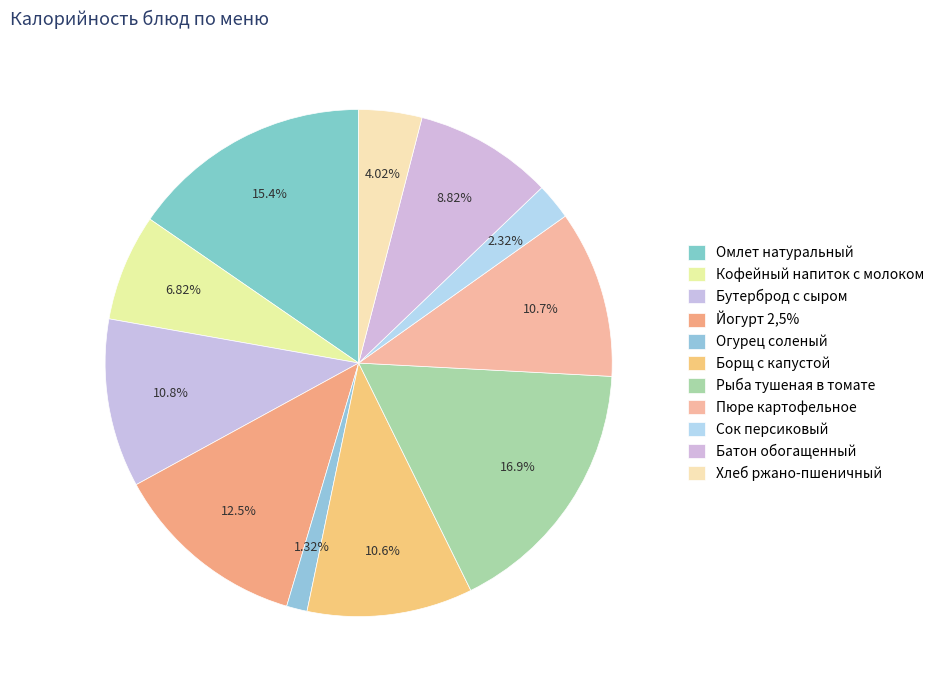

Rank the categories by value from lowest to highest.

Огурец соленый, Сок персиковый, Хлеб ржано-пшеничный, Кофейный напиток с молоком, Батон обогащенный, Борщ с капустой, Пюре картофельное, Бутерброд с сыром, Йогурт 2,5%, Омлет натуральный, Рыба тушеная в томате